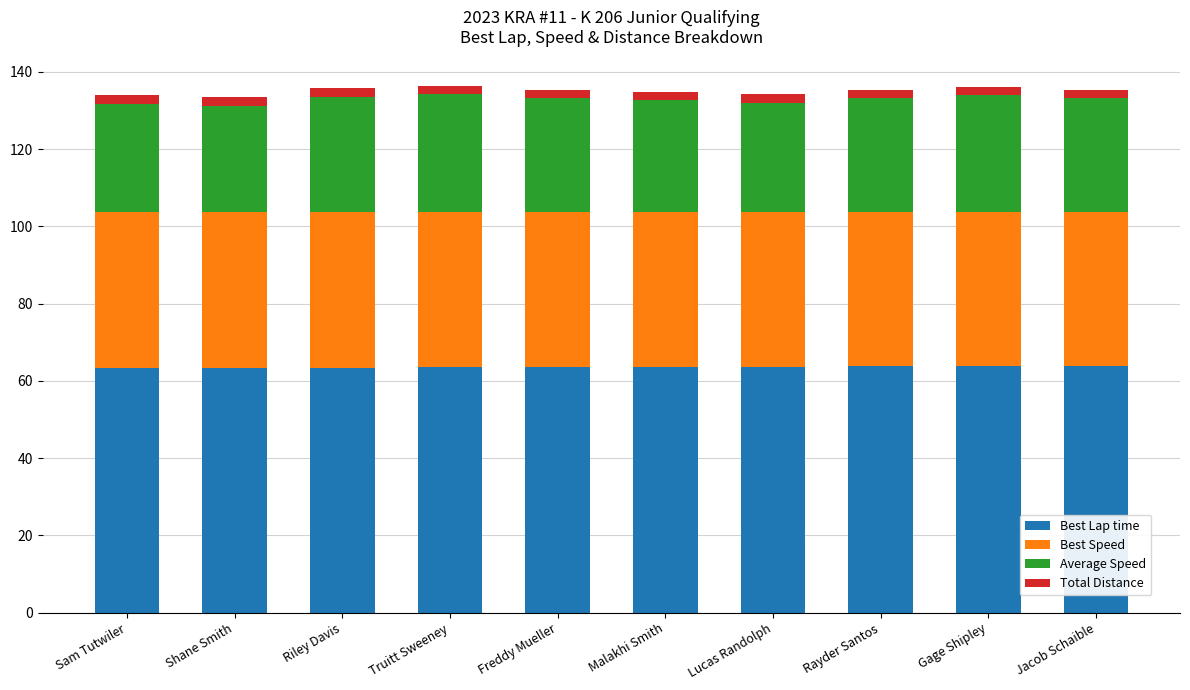

The value of Best Lap time at Malakhi Smith is 27.9. True or false?

False